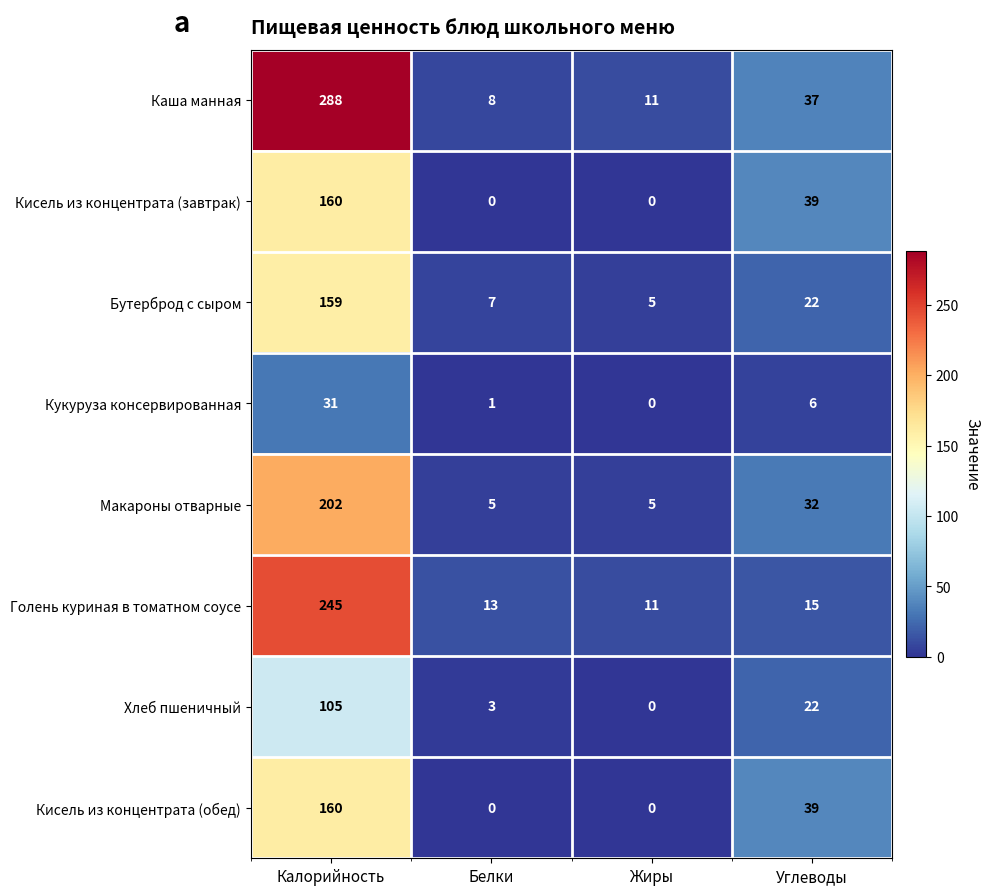

True or false: Каша манная has a value of 7 at Жиры.

False